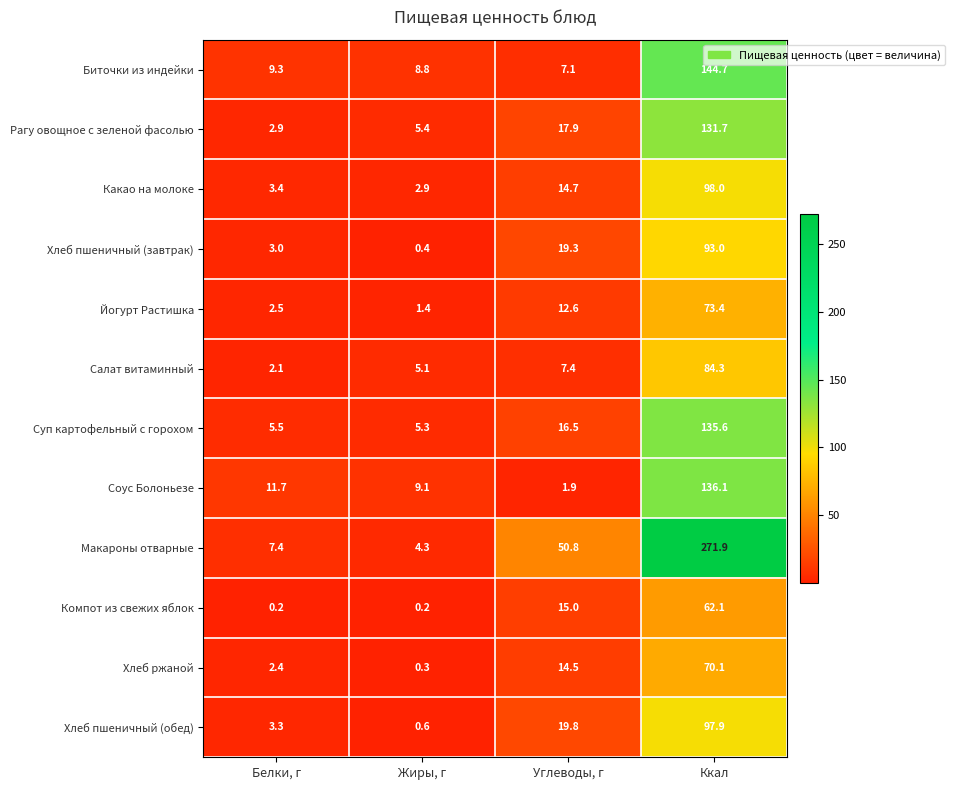

At Белки, г, list the series in order from smallest to largest.

Компот из свежих яблок, Салат витаминный, Хлеб ржаной, Йогурт Растишка, Рагу овощное с зеленой фасолью, Хлеб пшеничный (завтрак), Хлеб пшеничный (обед), Какао на молоке, Суп картофельный с горохом, Макароны отварные, Биточки из индейки, Соус Болоньезе